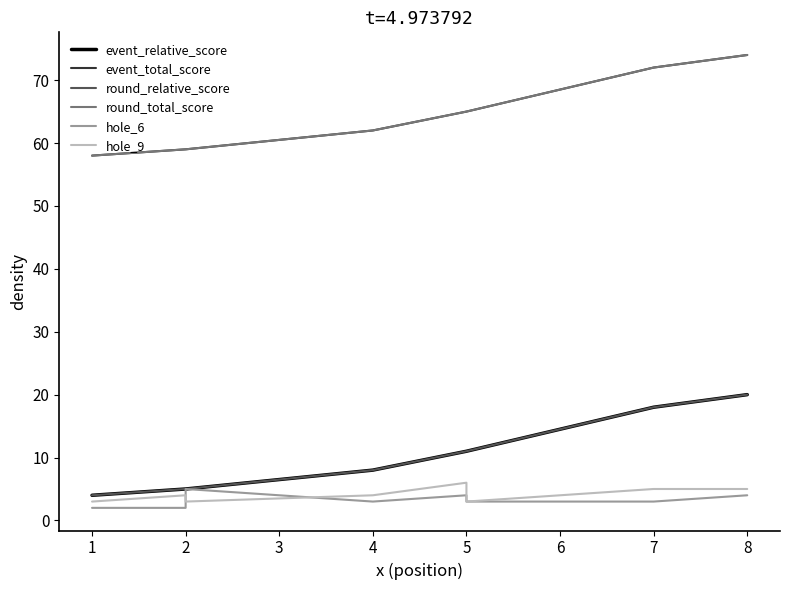

Rank the series by their maximum value, from lowest to highest.

hole_6, hole_9, event_relative_score, round_relative_score, event_total_score, round_total_score